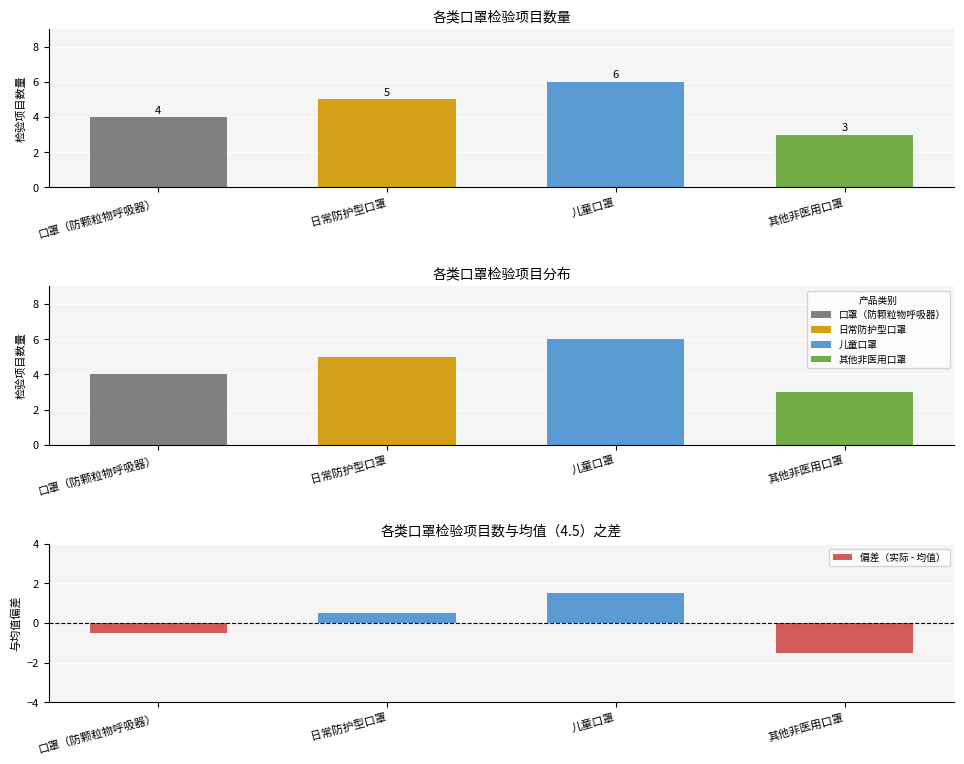

The value of 偏差（实际 - 均值） at 其他非医用口罩 is -1.5. True or false?

True